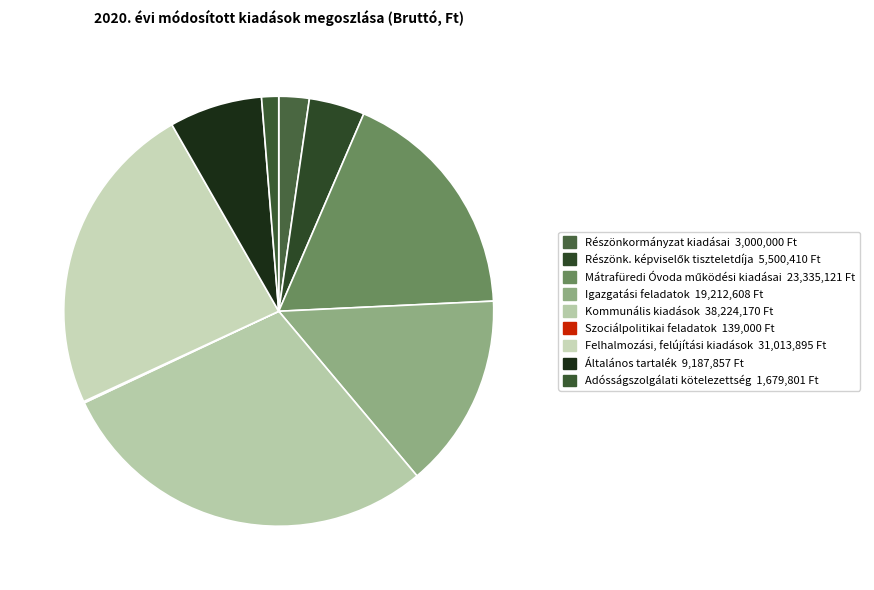

What is the change in value from Mátrafüredi Óvoda működési kiadásai to Általános tartalék?

-14147264